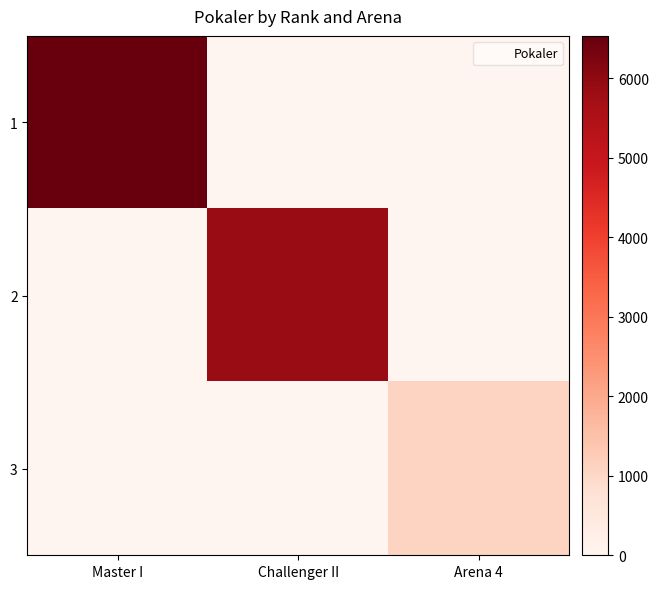

What is the total value across all series at Arena 4?

1072